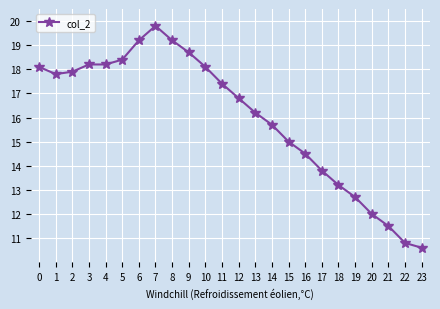

What is the change in value from 12 to 14?

-1.1